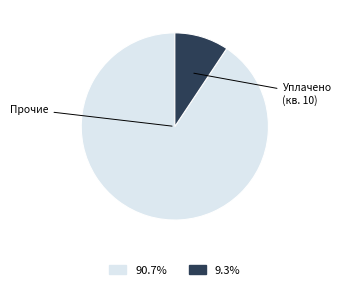

Is there a majority slice in this chart?

Yes